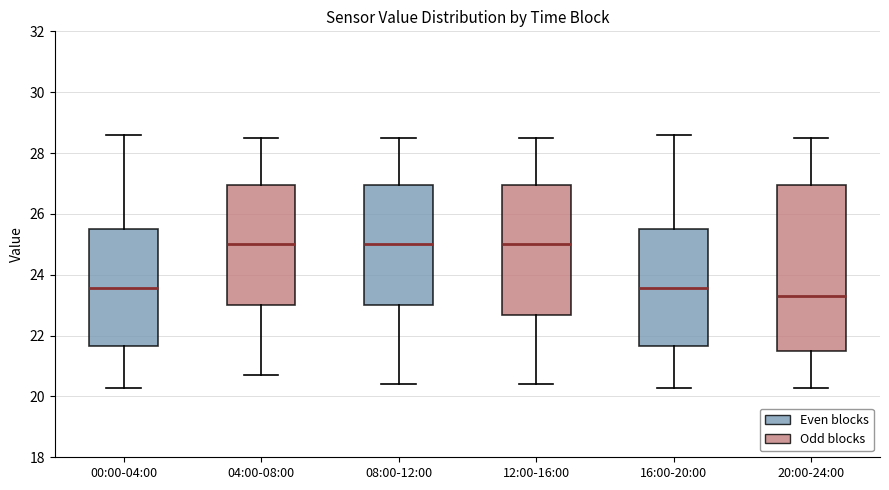

Reading left to right, read every box against the y-axis: the position of its median line, the range the box covers, and the ends of its whiskers. The values are not printed on the chart, so give them approximately, as read against the axis.

00:00-04:00: median 23.6, box 21.6 to 25.4, whiskers 20.2 to 28.6
04:00-08:00: median 25.0, box 23.0 to 27.0, whiskers 20.8 to 28.6
08:00-12:00: median 25.0, box 23.0 to 27.0, whiskers 20.4 to 28.6
12:00-16:00: median 25.0, box 22.6 to 27.0, whiskers 20.4 to 28.6
16:00-20:00: median 23.6, box 21.6 to 25.4, whiskers 20.2 to 28.6
20:00-24:00: median 23.4, box 21.4 to 27.0, whiskers 20.2 to 28.6